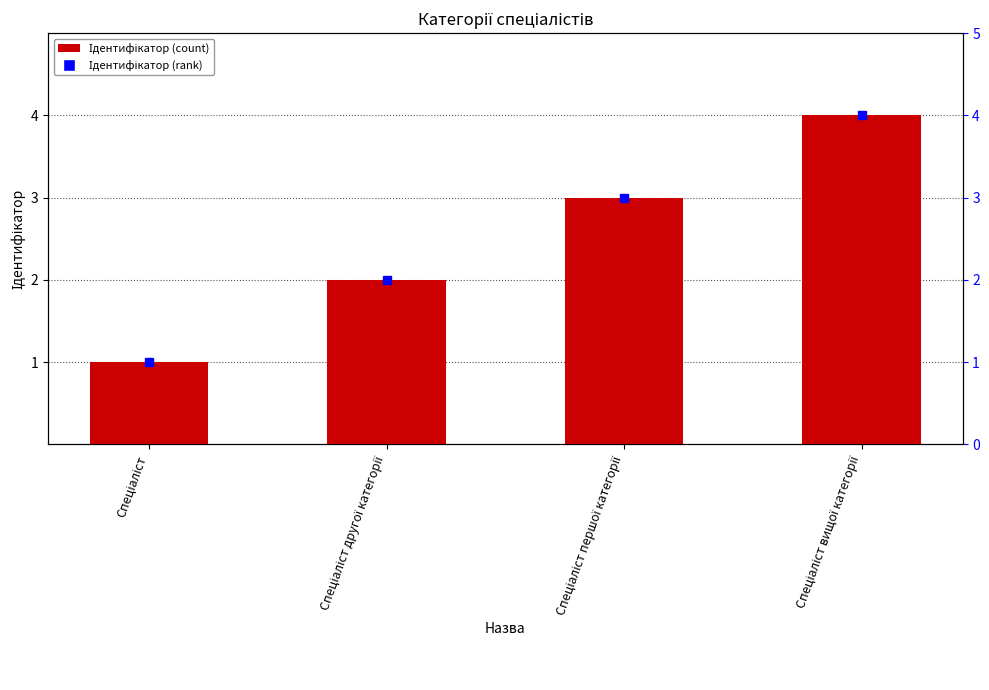

List the labels in order of value, smallest first.

Спеціаліст, Спеціаліст другої категорії, Спеціаліст першої категорії, Спеціаліст вищої категорії